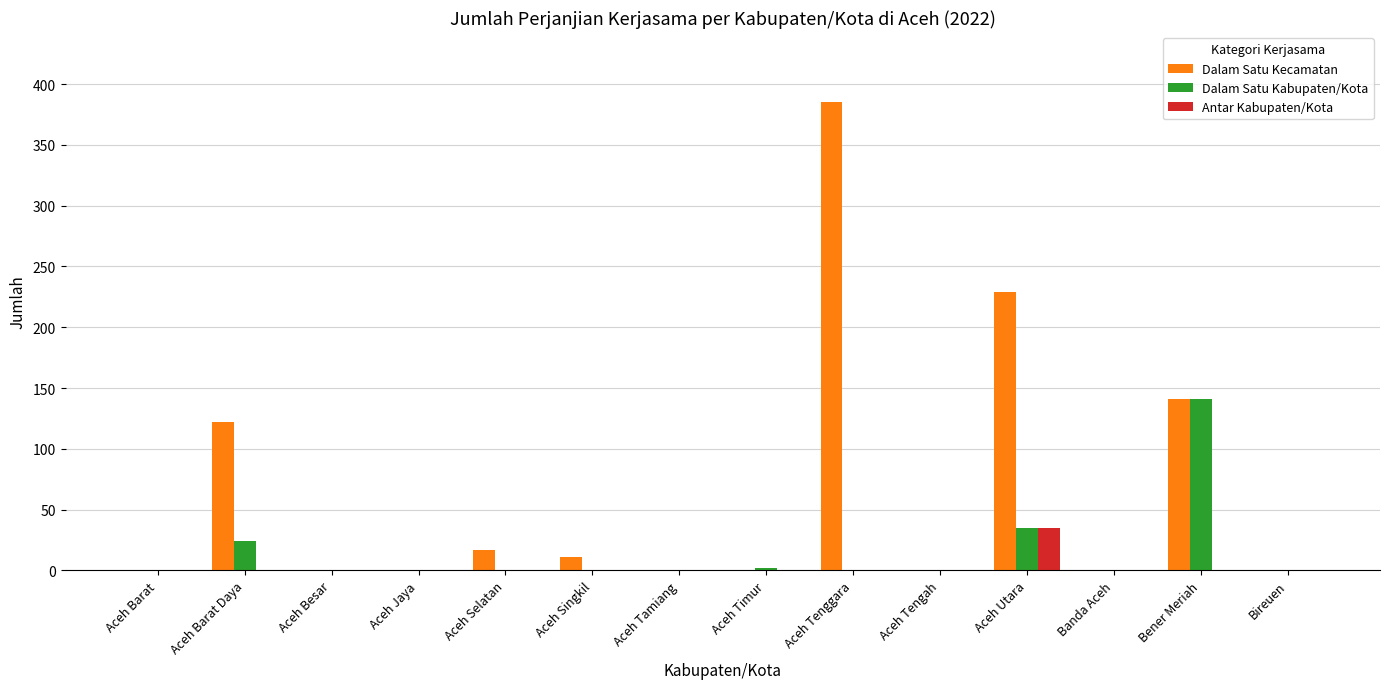

Is it true that Dalam Satu Kabupaten/Kota equals 0 at Aceh Jaya?

True